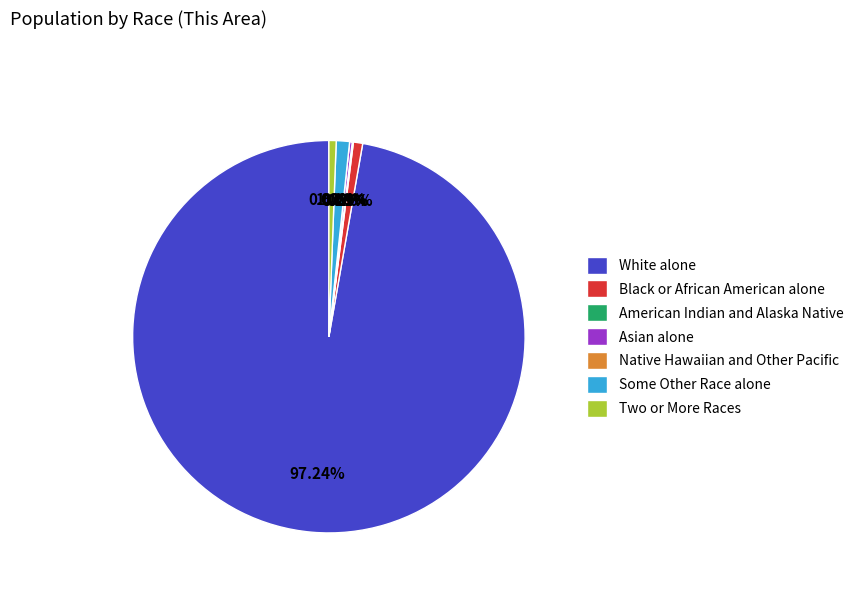

Is White alone the majority of the pie?

Yes